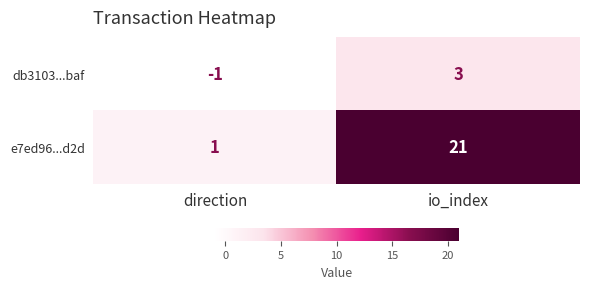

List the series in order of their overall mean, highest first.

e7ed96...d2d, db3103...baf